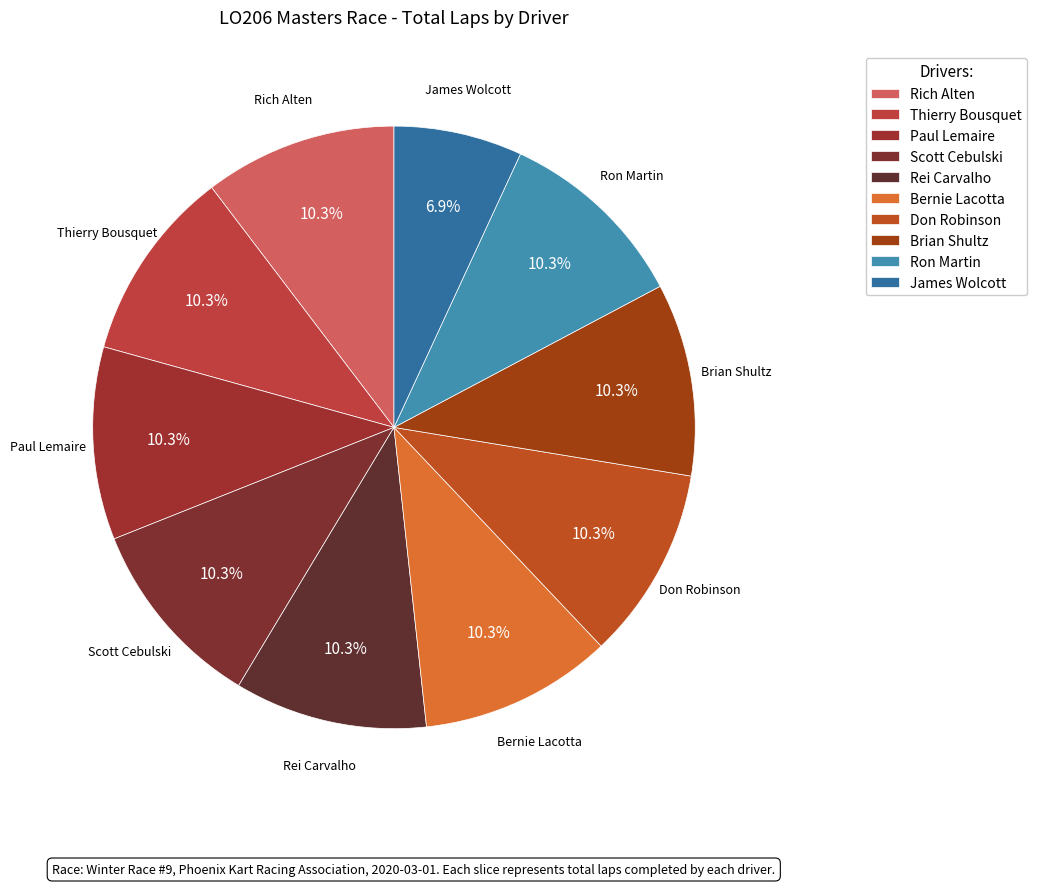

How many slices are in this pie chart?

10